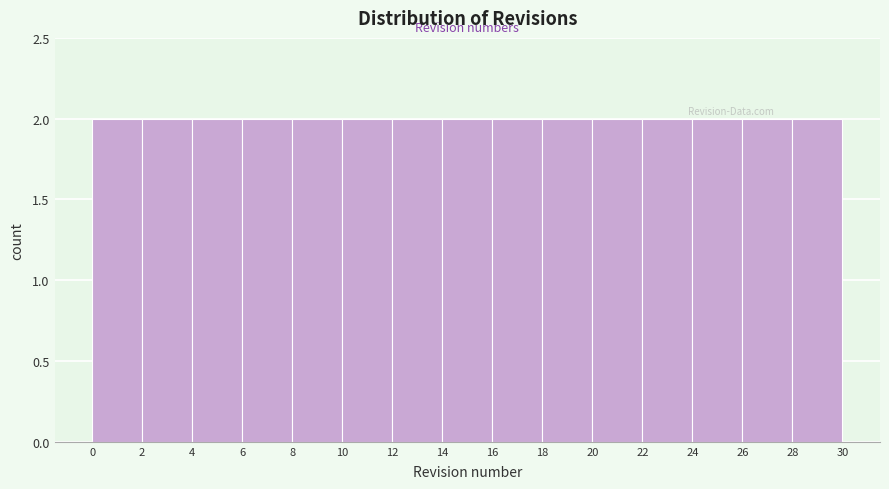

How tall is the bar that spans 26 to 28 on the x-axis? The values are not printed on the chart, so give them approximately, as read against the axis.

2